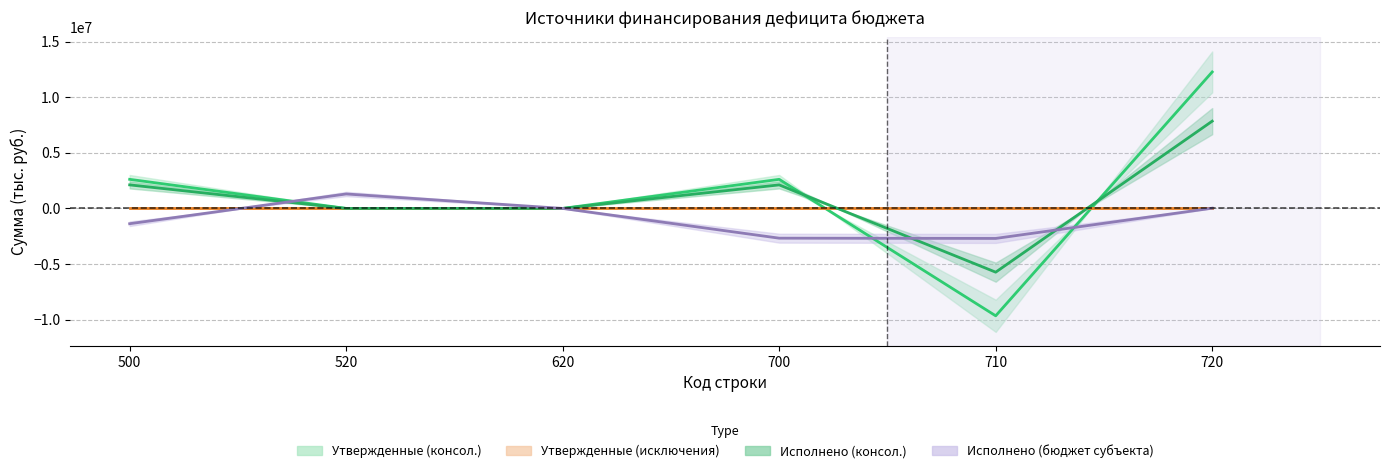

Is it true that Исполнено (консол.) equals 3612644.6 at 700?

False